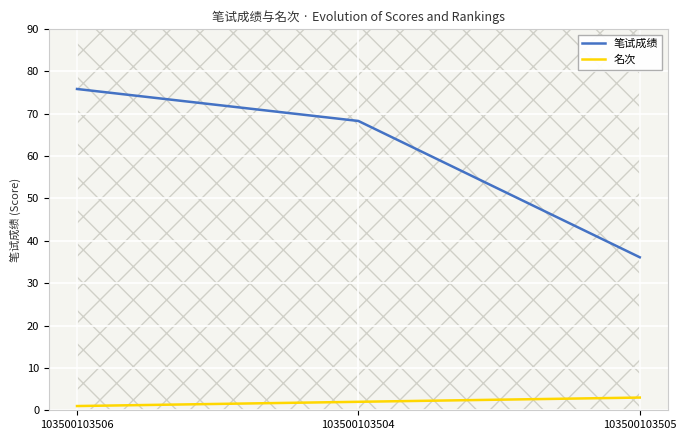

What is the difference between the 名次 values at 103500103505 and 103500103504?

1.0